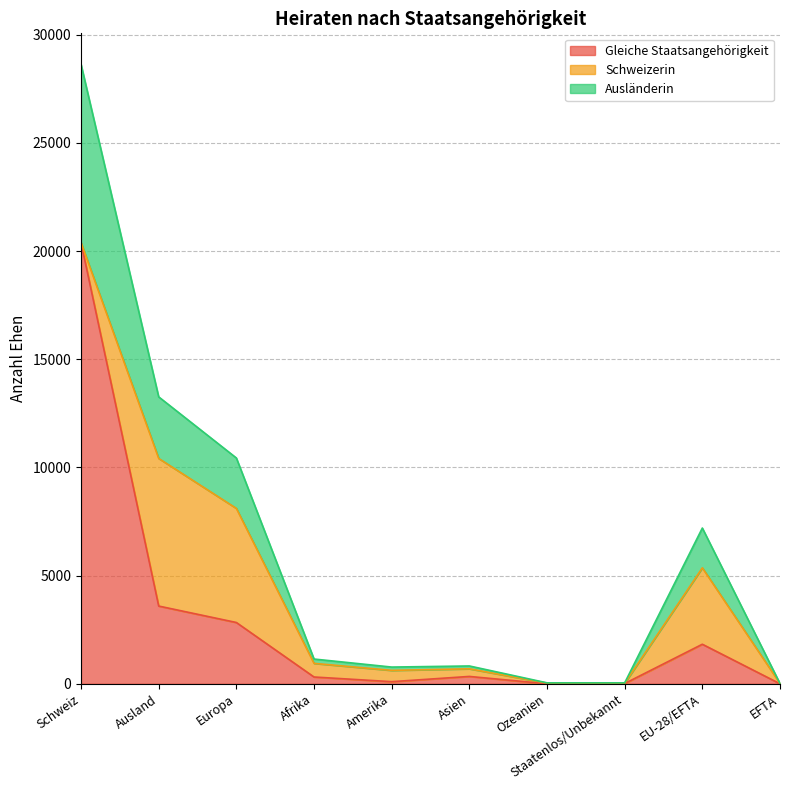

In Gleiche Staatsangehörigkeit, how many points are higher than both neighbors (excluding endpoints)?

2